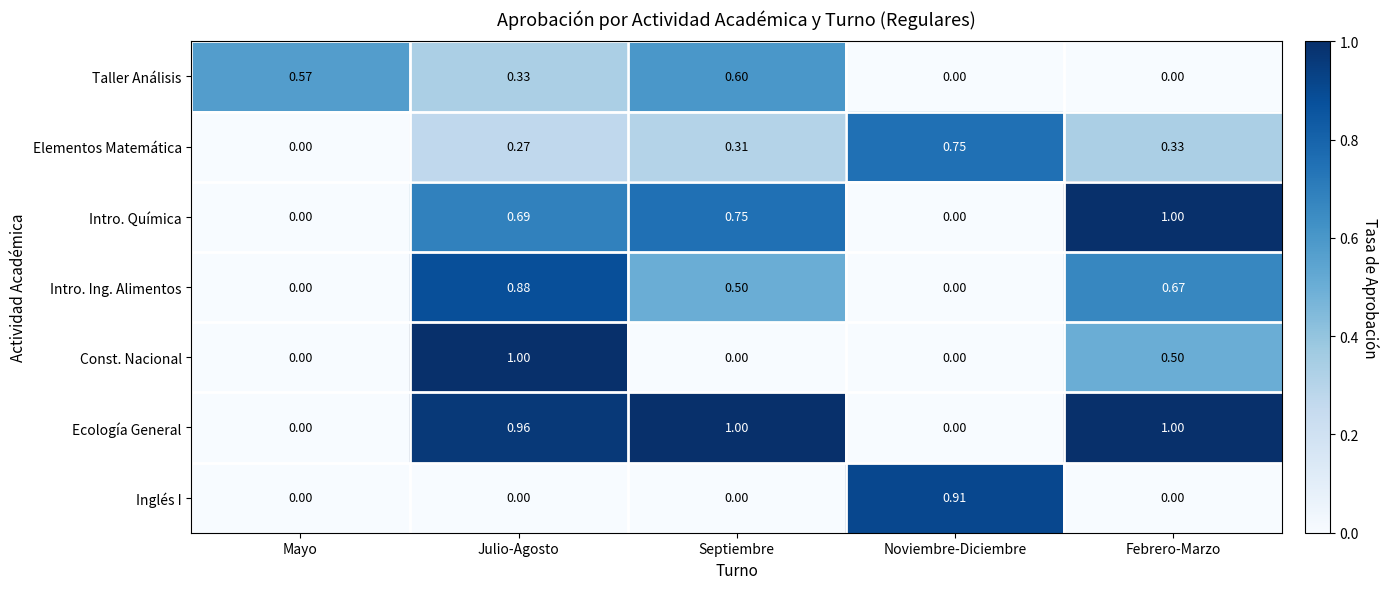

Between Mayo and Septiembre, which series saw the biggest shift?

Ecología General